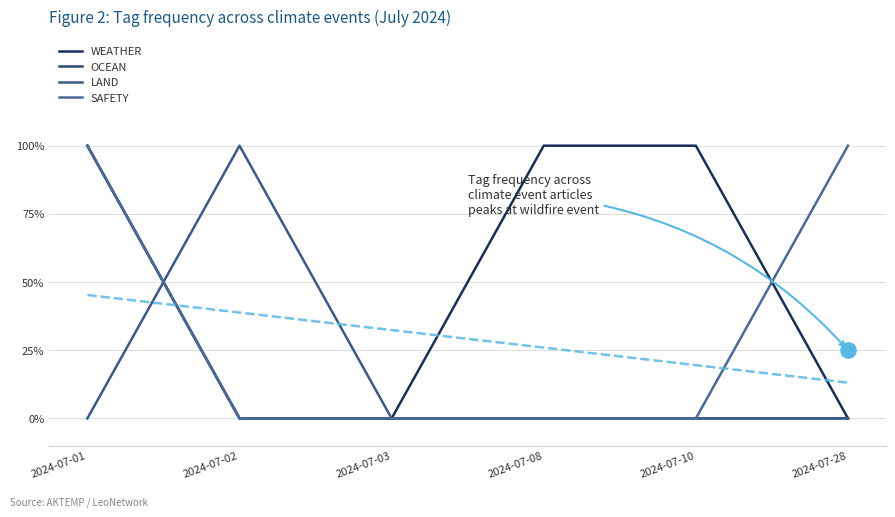

At how many categories does at least one series exceed 0?

5